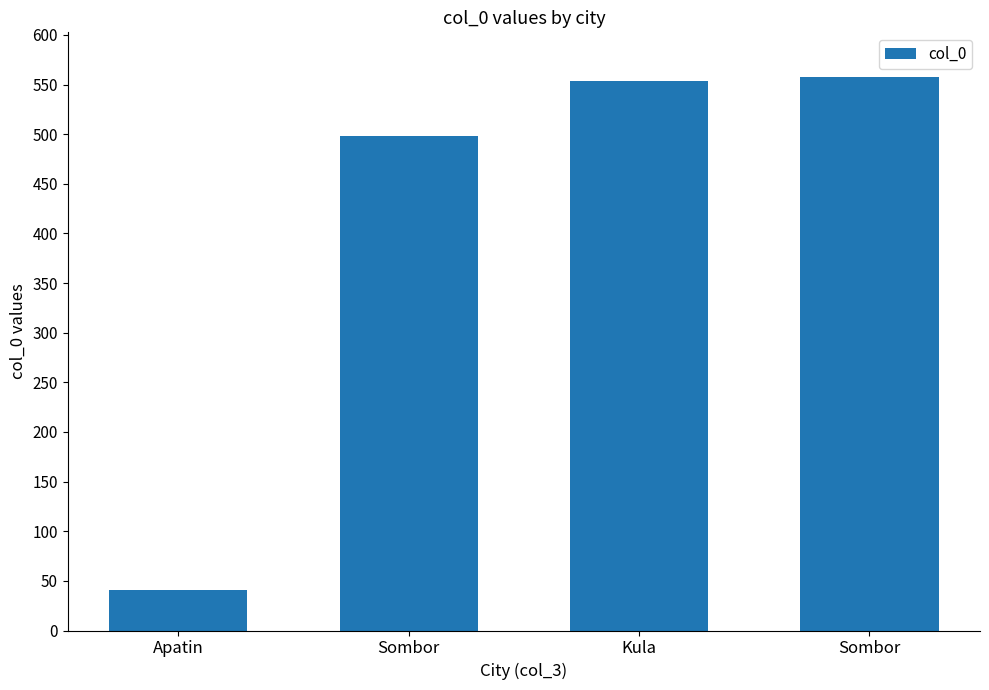

Does the chart contain stacked bars?

No